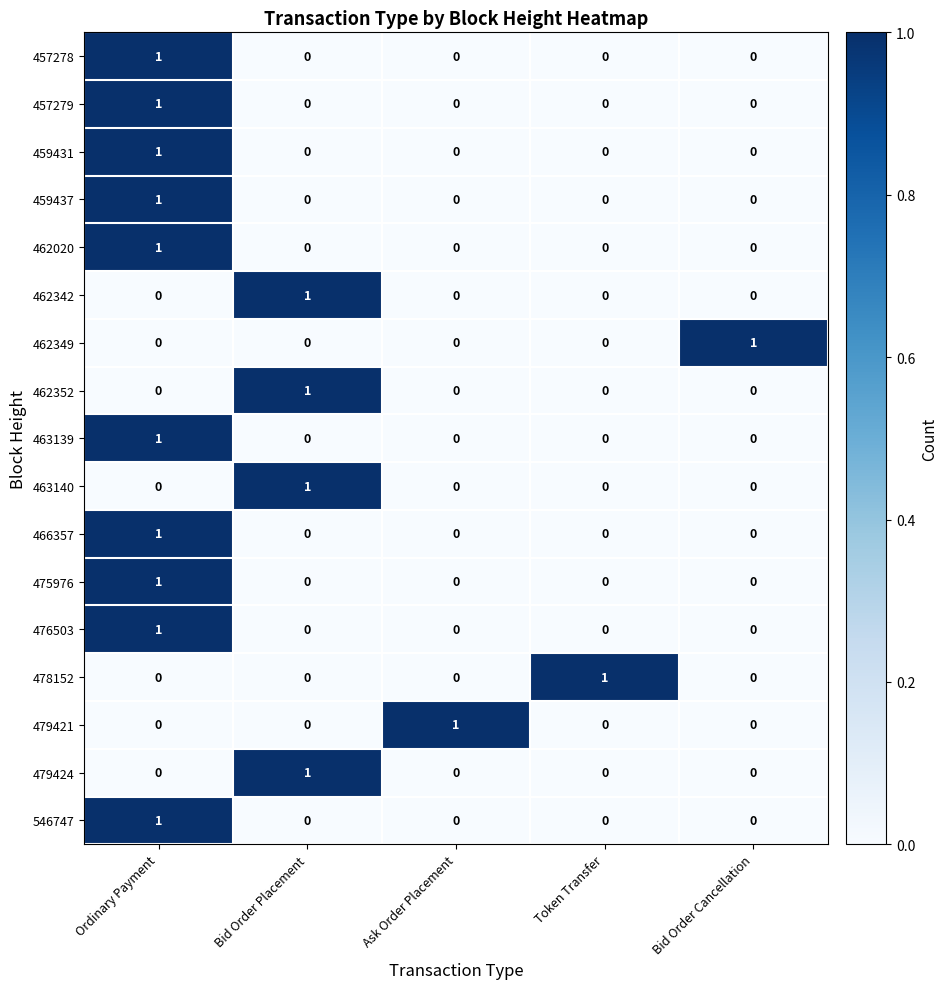

Which category has the highest value in the 479421 series?

Ask Order Placement